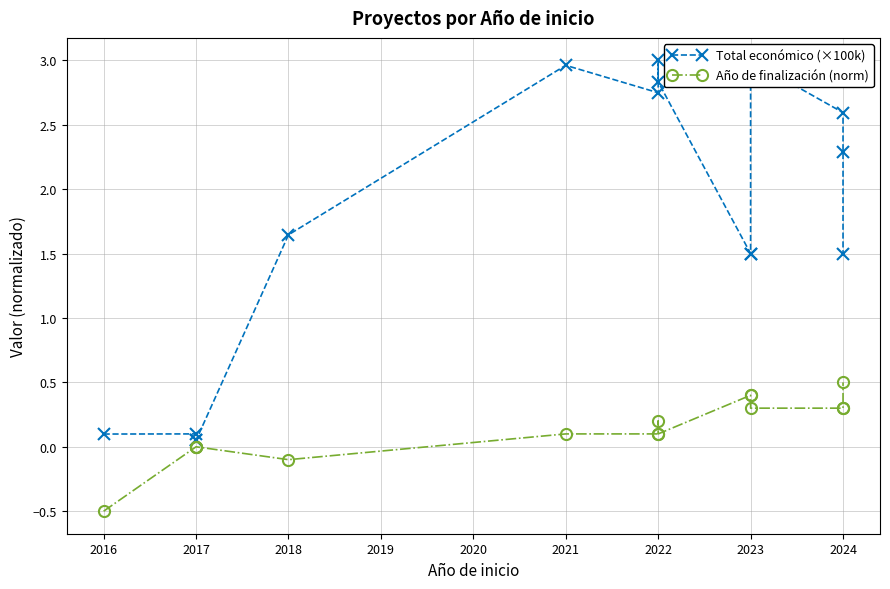

Rank the series at 2024 from lowest to highest value.

Año de finalización (norm), Total económico (×100k)